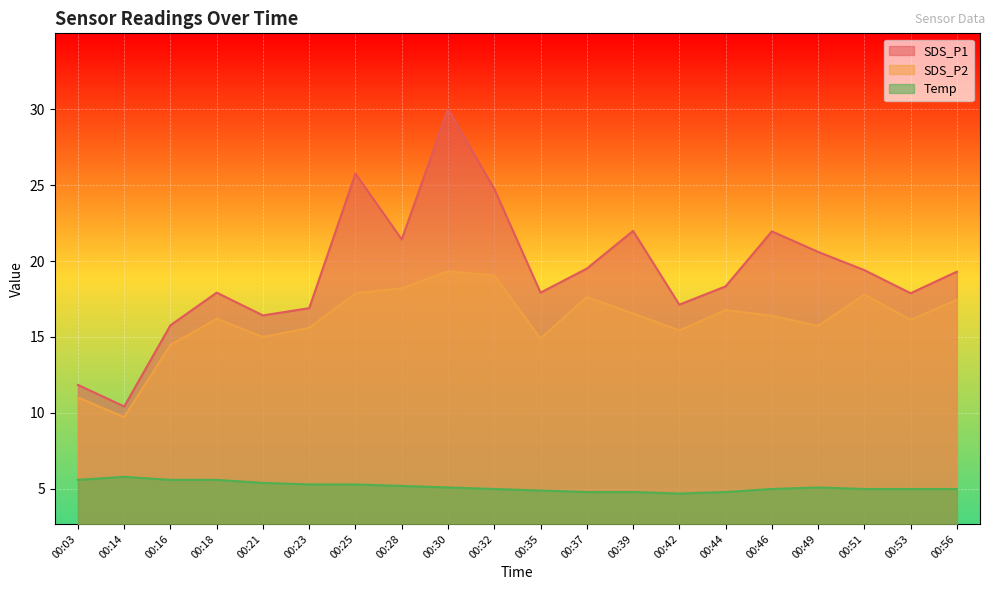

The value of SDS_P2 at 00:56 is 17.4. True or false?

True